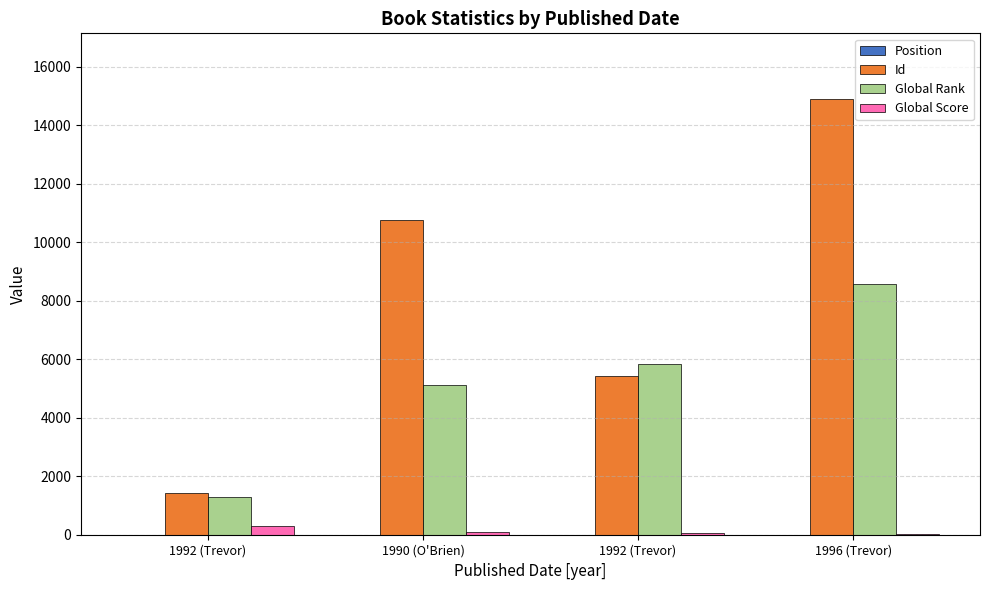

The value of Global Rank at 1992 (Trevor) is 8290. True or false?

False